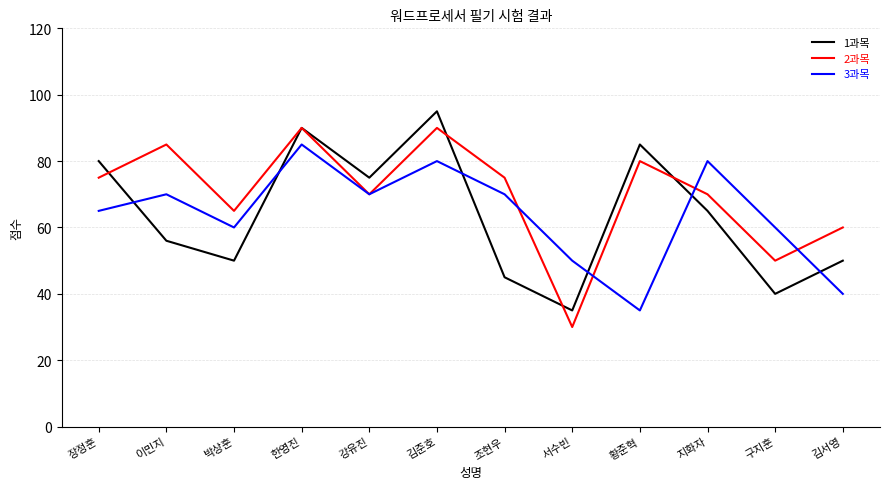

Rank the series by their maximum value, from highest to lowest.

1과목, 2과목, 3과목